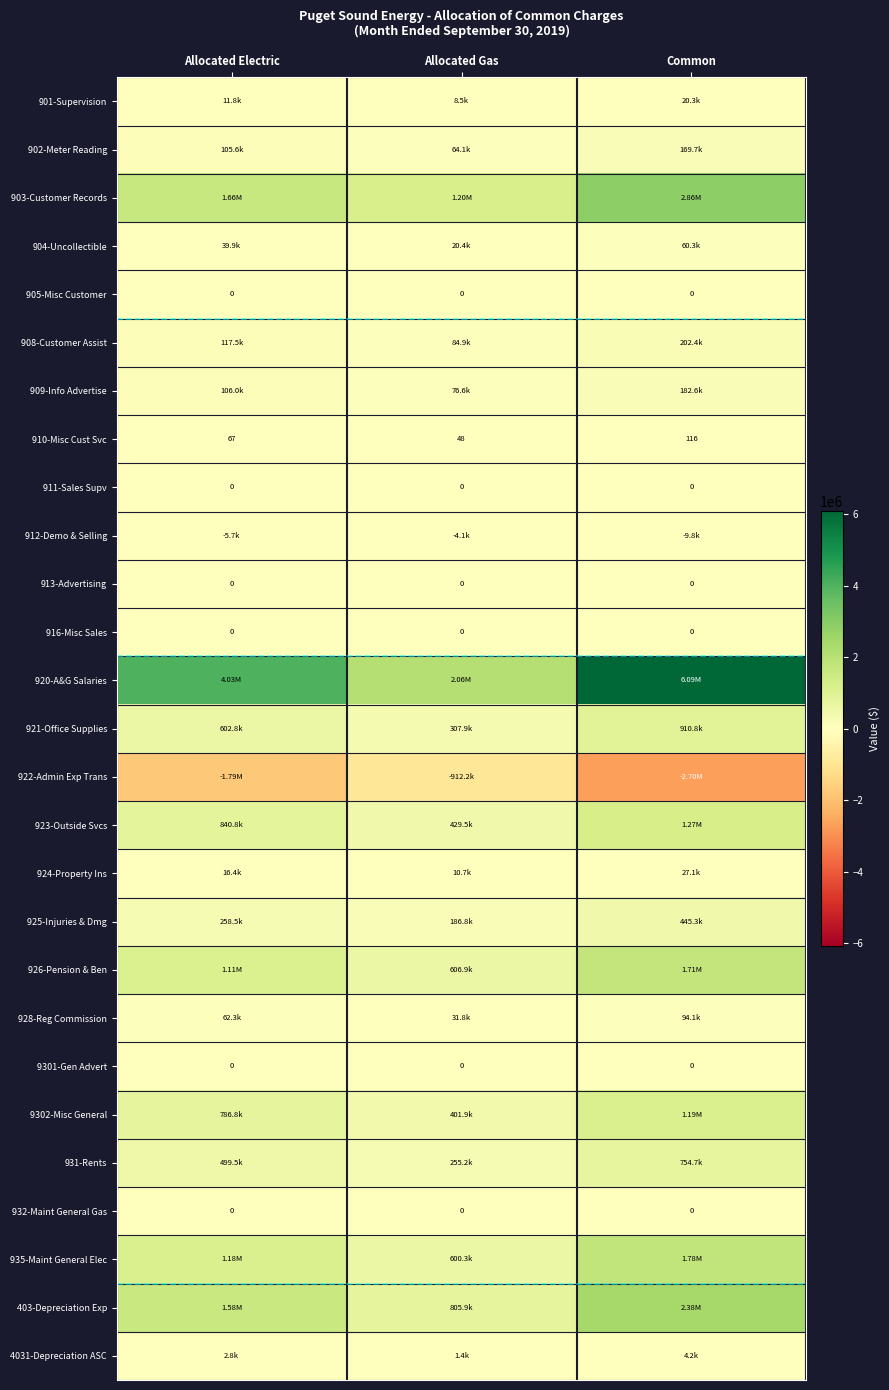

What is the greatest value displayed?

6090515.2